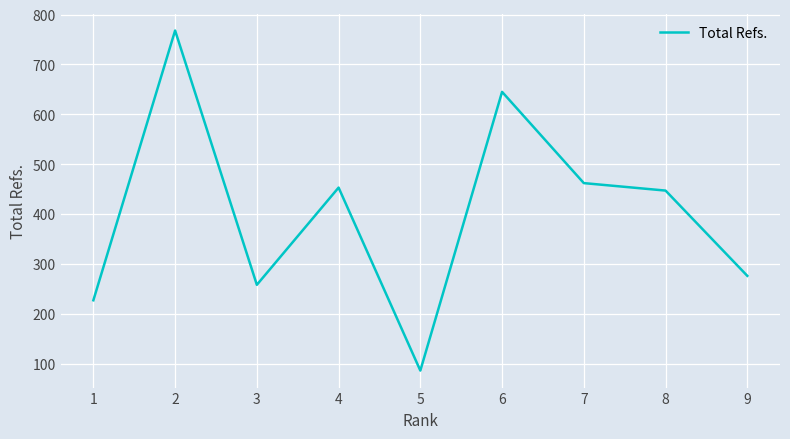

True or false: there are more than 1 points higher than both neighbors.

True